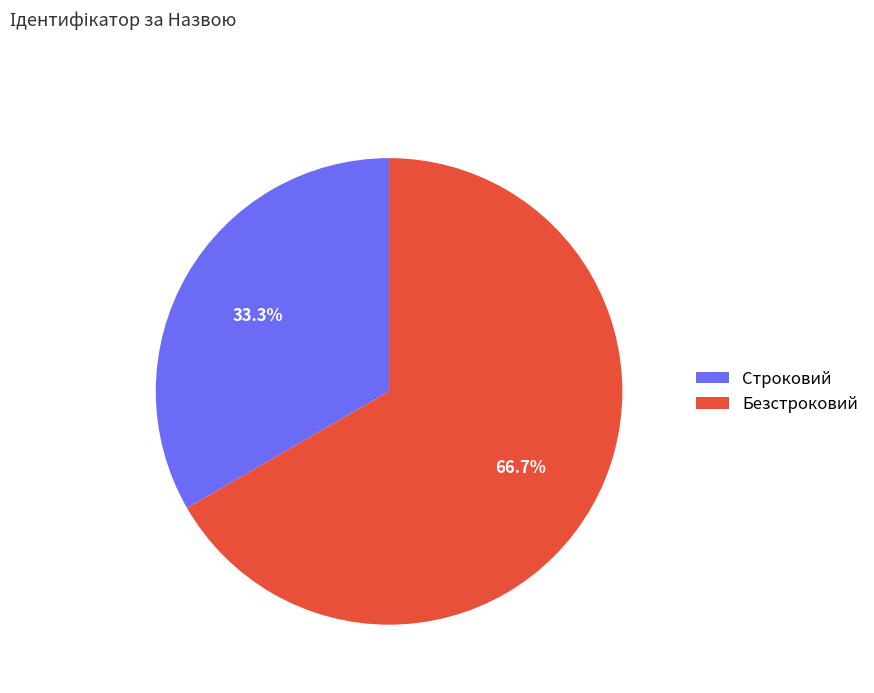

Is it true that Строковий is 26% of the pie?

False